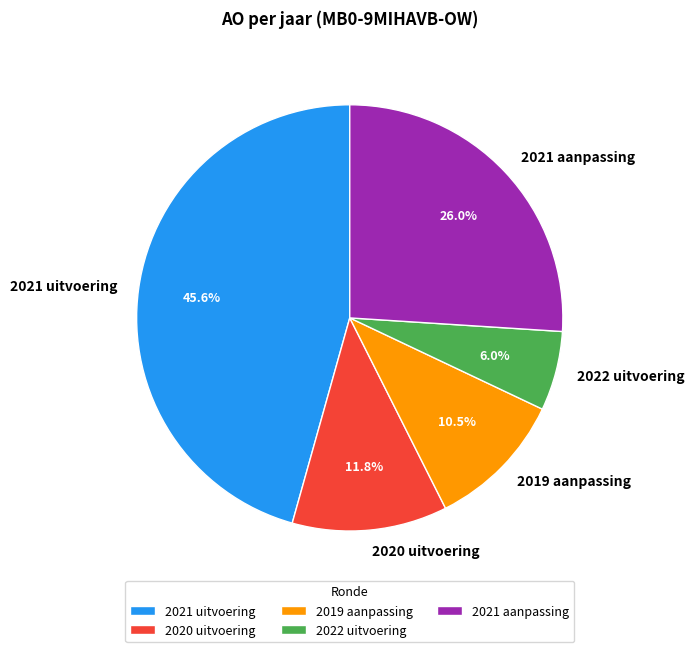

What is the ratio of the value at 2020 uitvoering to the value at 2021 uitvoering?

0.3